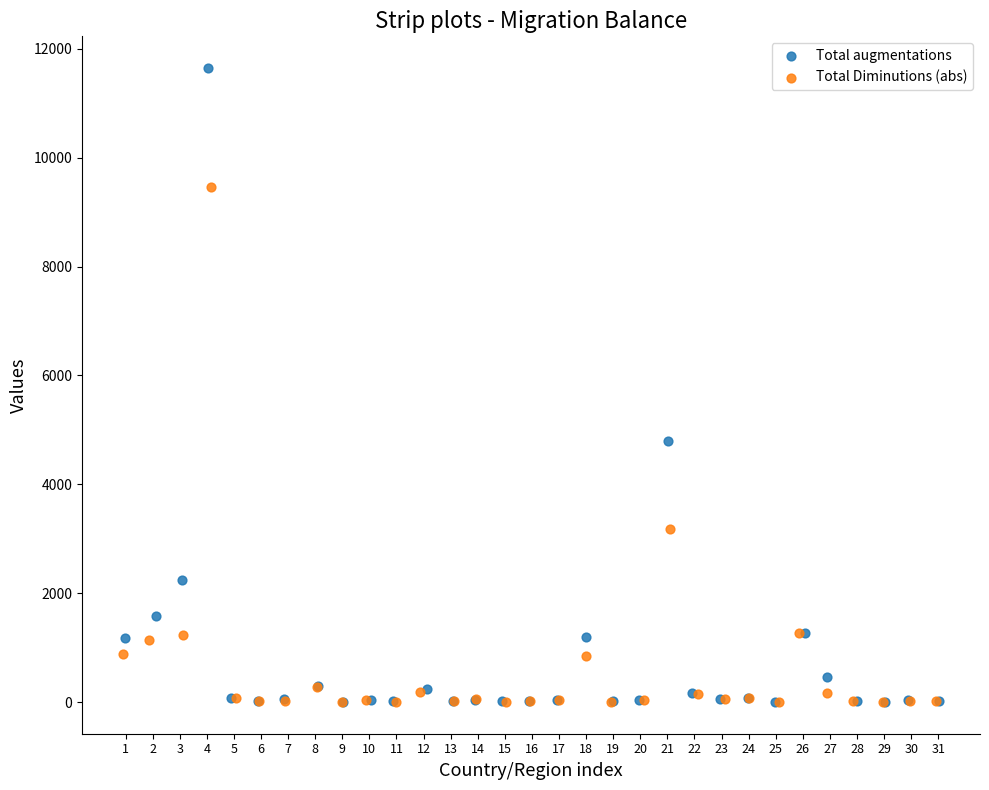

Which series has the largest Y range (max minus min)?

Total augmentations